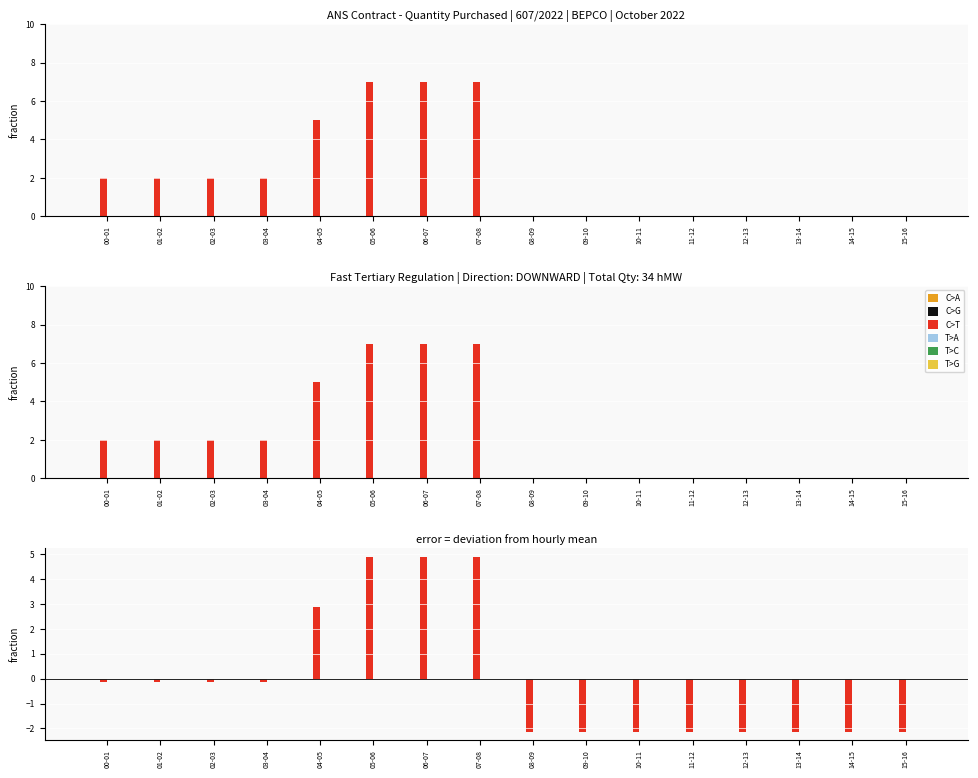

Reading left to right, list all the values displayed in this chart.

C>A: 0.0	0.0	0.0	0.0	0.0	0.0	0.0	0.0	0.0	0.0	0.0	0.0	0.0	0.0	0.0	0.0
C>G: 0.0	0.0	0.0	0.0	0.0	0.0	0.0	0.0	0.0	0.0	0.0	0.0	0.0	0.0	0.0	0.0
C>T: -0.1	-0.1	-0.1	-0.1	2.9	4.9	4.9	4.9	-2.1	-2.1	-2.1	-2.1	-2.1	-2.1	-2.1	-2.1
T>A: 0.0	0.0	0.0	0.0	0.0	0.0	0.0	0.0	0.0	0.0	0.0	0.0	0.0	0.0	0.0	0.0
T>C: 0.0	0.0	0.0	0.0	0.0	0.0	0.0	0.0	0.0	0.0	0.0	0.0	0.0	0.0	0.0	0.0
T>G: 0.0	0.0	0.0	0.0	0.0	0.0	0.0	0.0	0.0	0.0	0.0	0.0	0.0	0.0	0.0	0.0